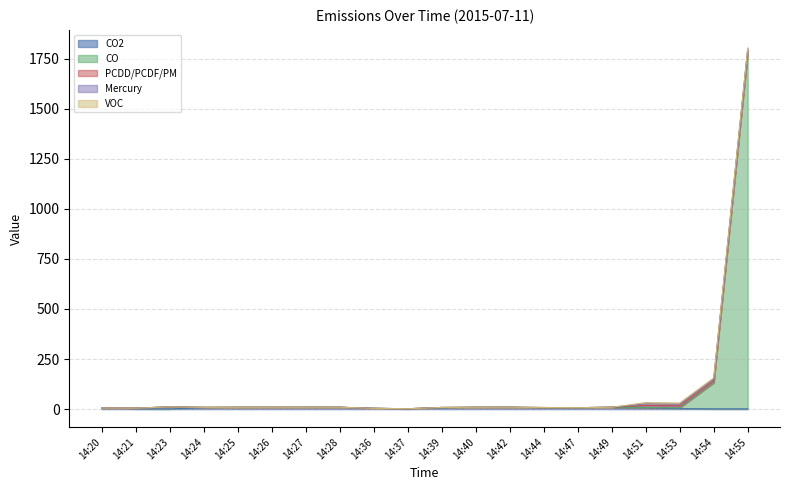

What value does the CO2 series have at 14:37?

0.8